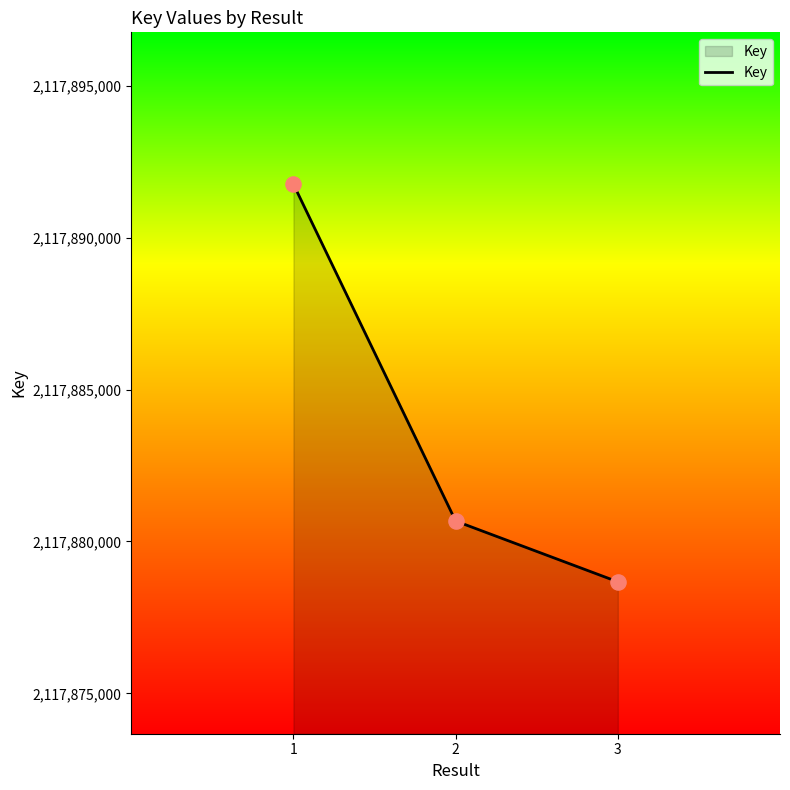

Approximately how many times larger is the value at 1 compared to 3?

1.0